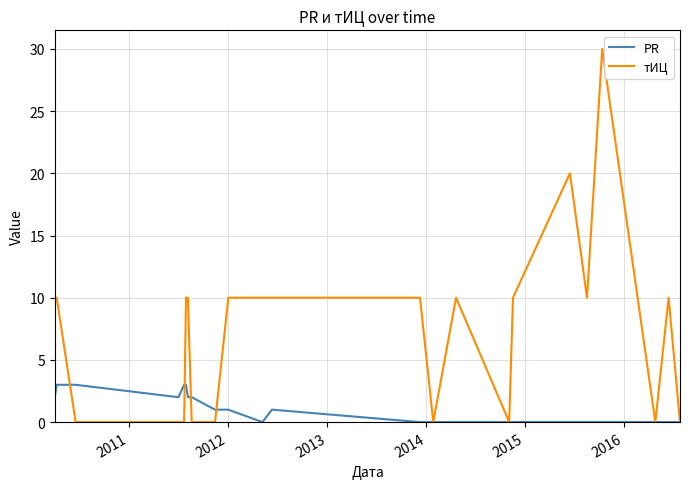

Which series has the largest total across all categories?

тИЦ